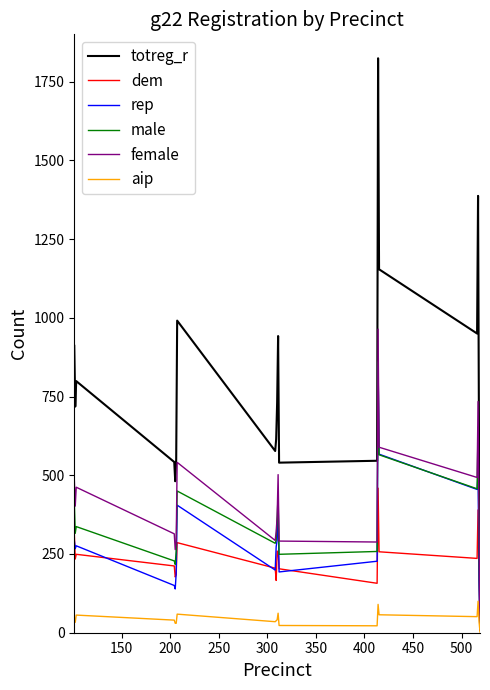

Which series has the widest spread of values?

totreg_r